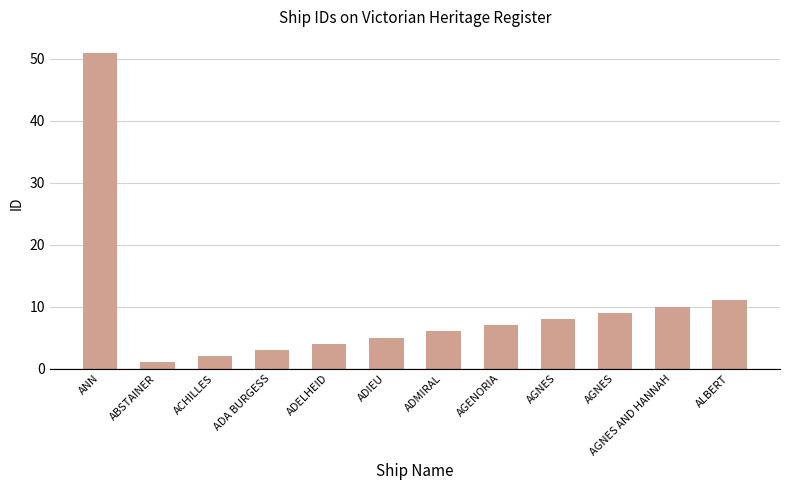

Are the bars grouped side by side (vs. stacked)?

No